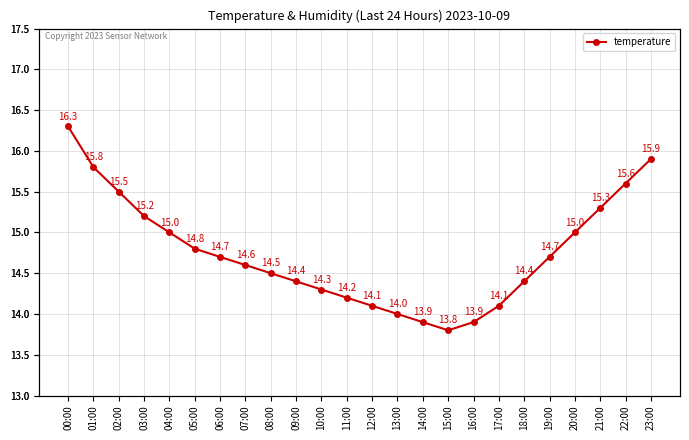

What is the smallest value displayed?

13.8